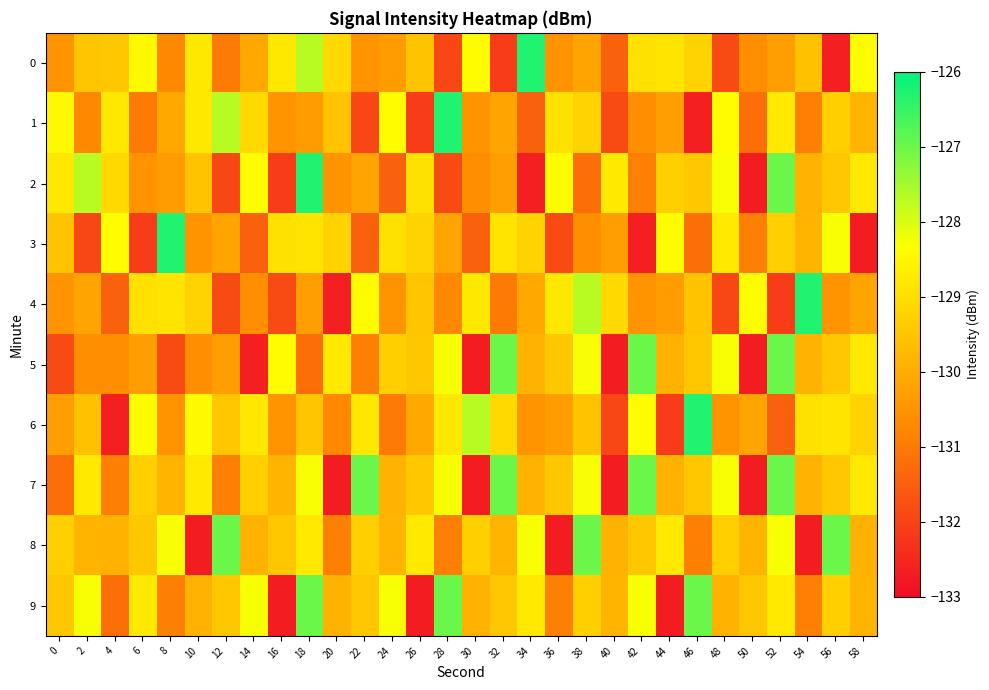

Between 26 and 22, which is larger?

26